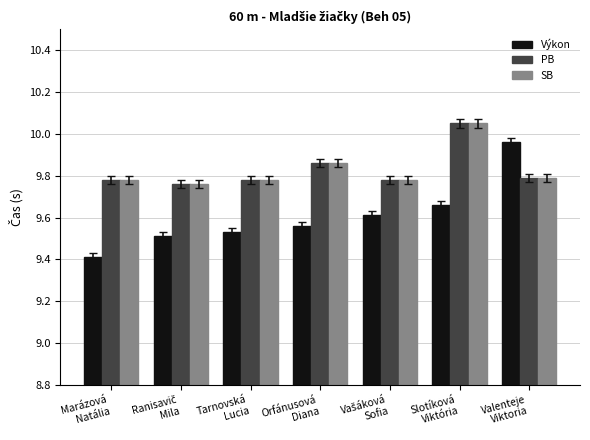

Is the value of SB at Marázová
Natália greater than the value of Výkon at Valenteje
Viktoria?

No